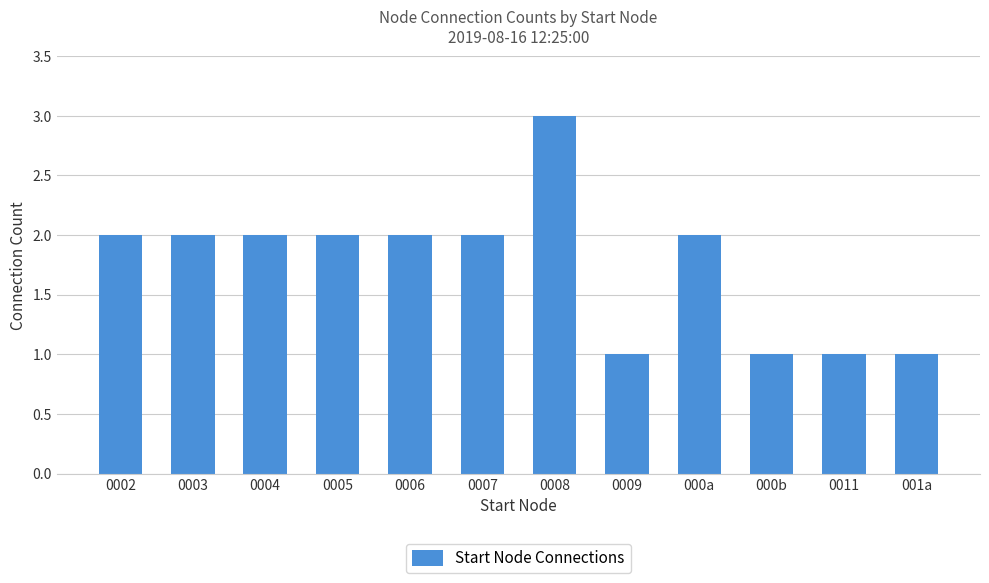

What is the minimum value shown in the chart?

1